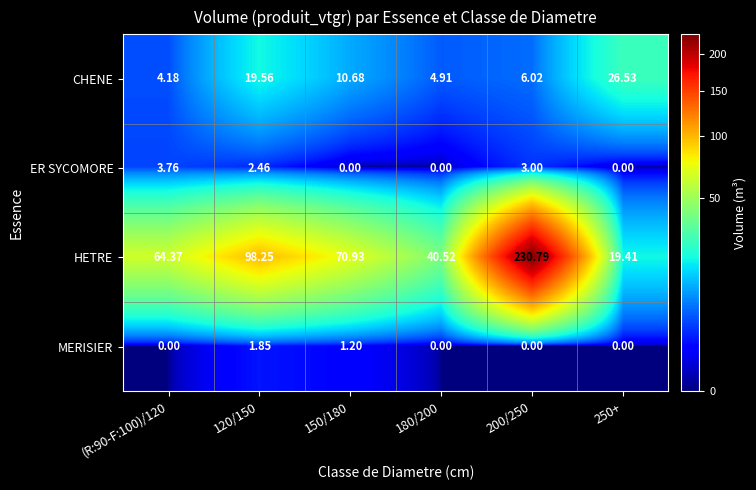

Which series changed the most between 180/200 and 200/250?

HETRE